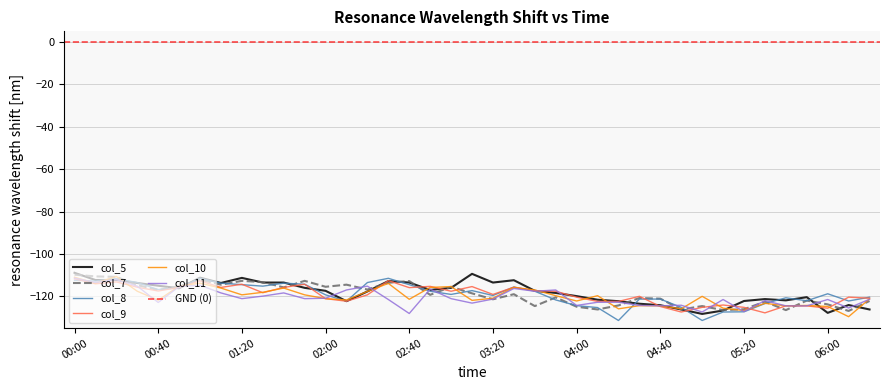

Is the value of col_5 at 00:40 greater than the value of col_9 at 00:30?

Yes